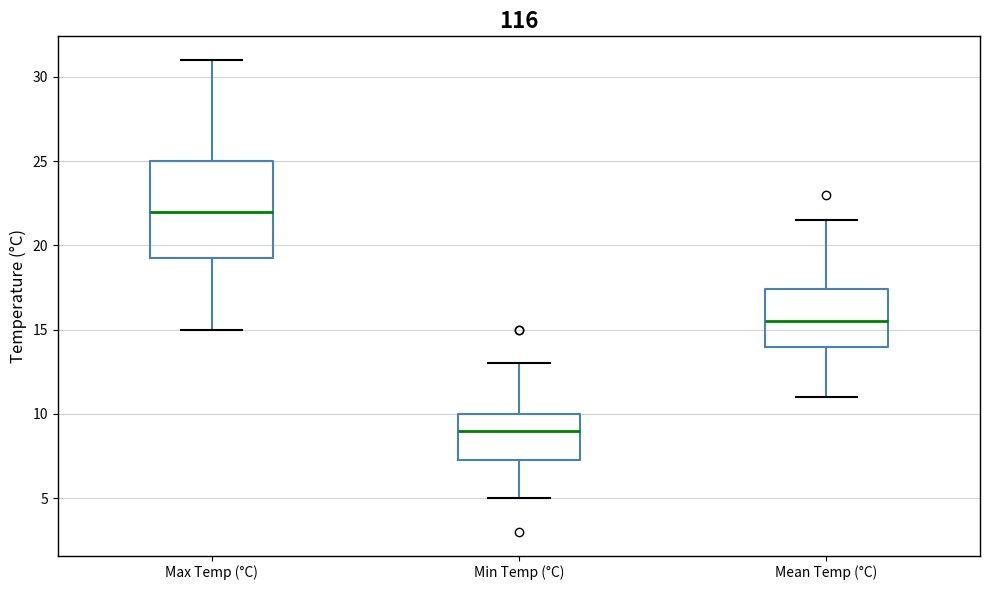

Comparing the boxes themselves (not the whiskers), which one is the tallest?

Max Temp (°C)